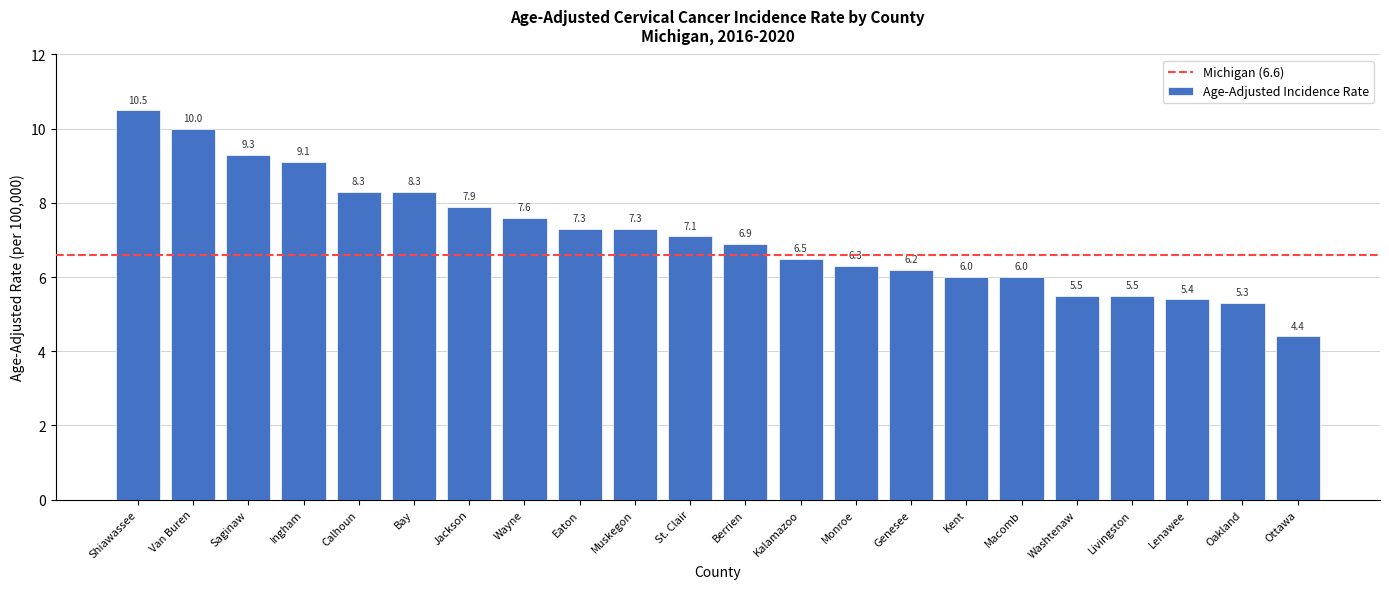

Does the chart contain stacked bars?

No